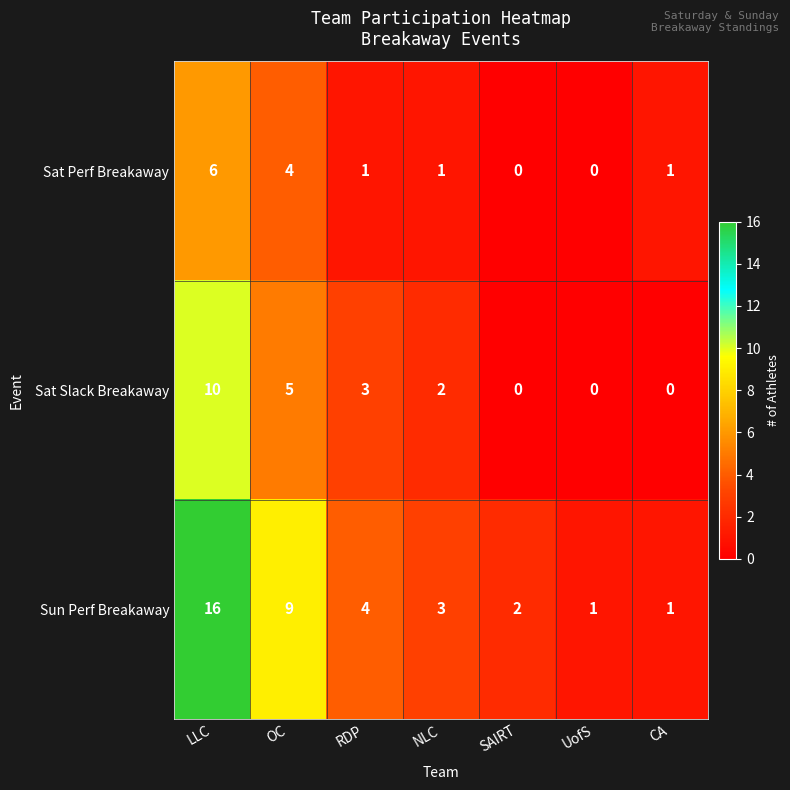

Which series has the widest spread of values?

Sun Perf Breakaway